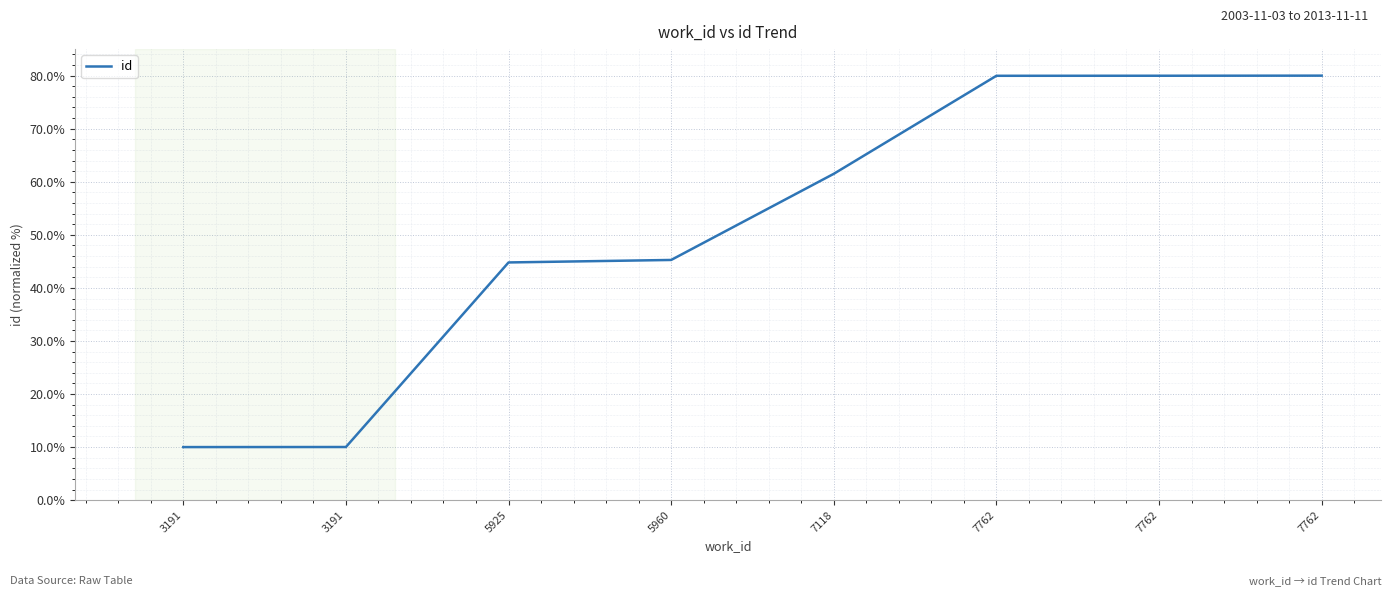

Rank the categories by value from highest to lowest.

7762, 7762, 7762, 7118, 5960, 5925, 3191, 3191